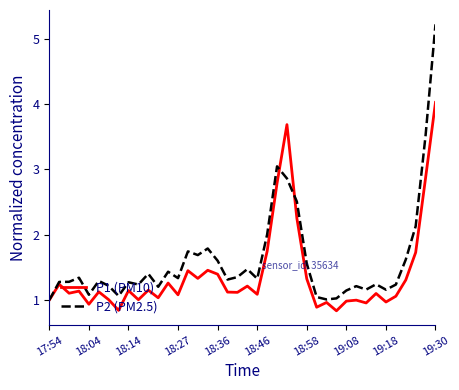

What is the smallest value displayed?

0.8